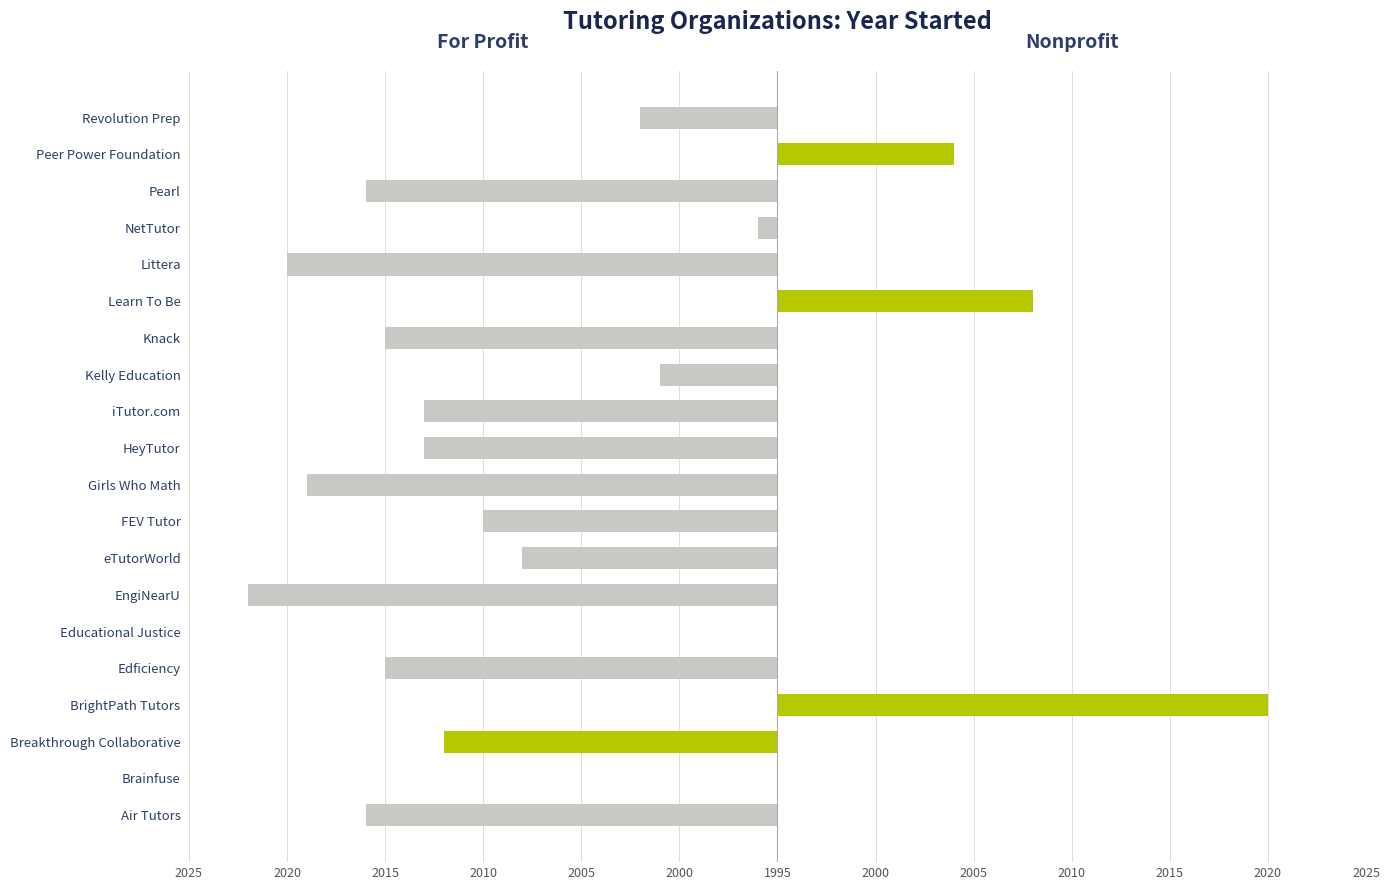

Between Air Tutors and Knack, which series saw the biggest shift?

For Profit